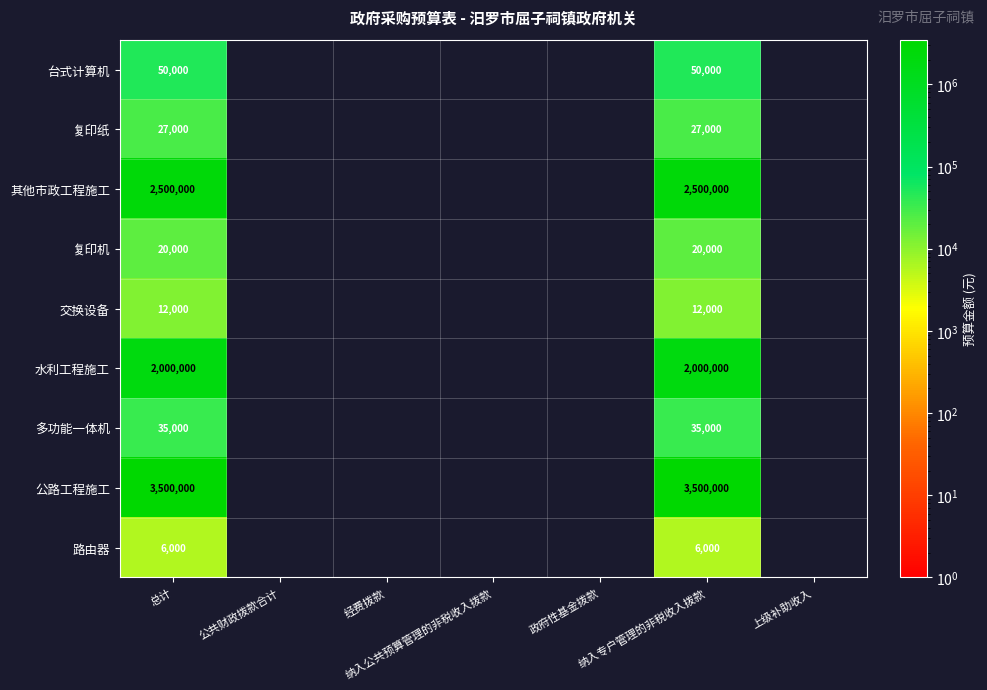

List the labels in order of 其他市政工程施工 value, largest first.

总计, 纳入专户管理的非税收入拨款, 公共财政拨款合计, 经费拨款, 纳入公共预算管理的非税收入拨款, 政府性基金拨款, 上级补助收入